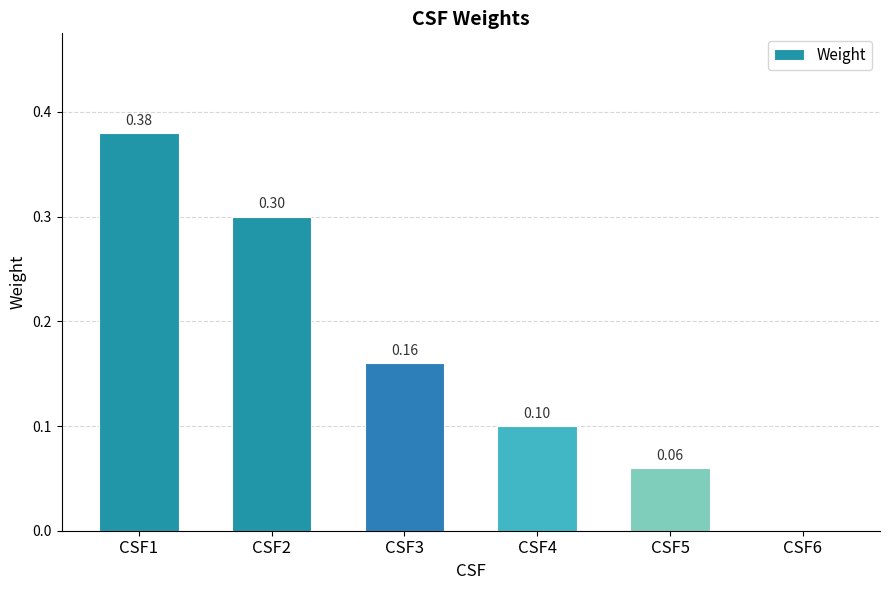

Between CSF2 and CSF3, which is larger?

CSF2